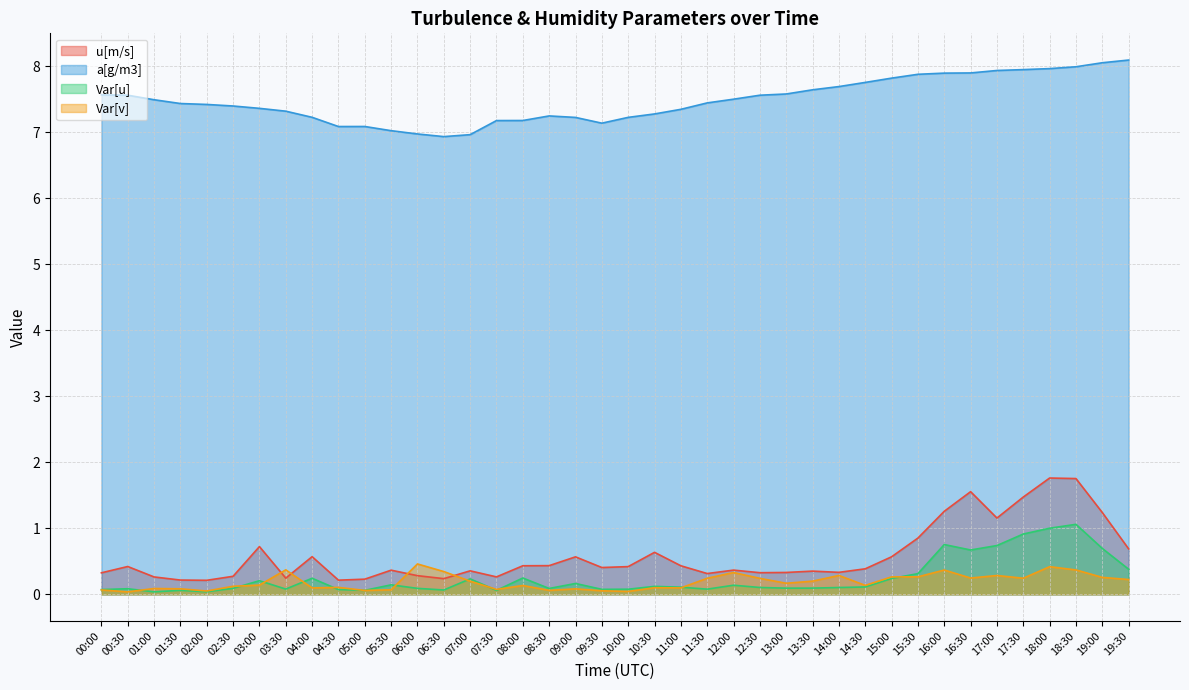

True or false: a[g/m3] and Var[v] intersect in this chart.

False